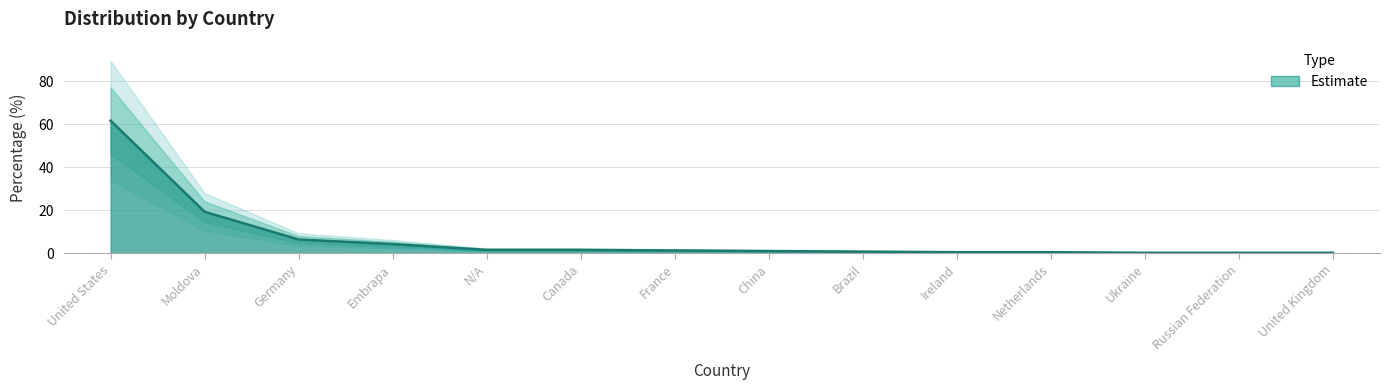

True or false: the data shows 0.3 at Ukraine.

True